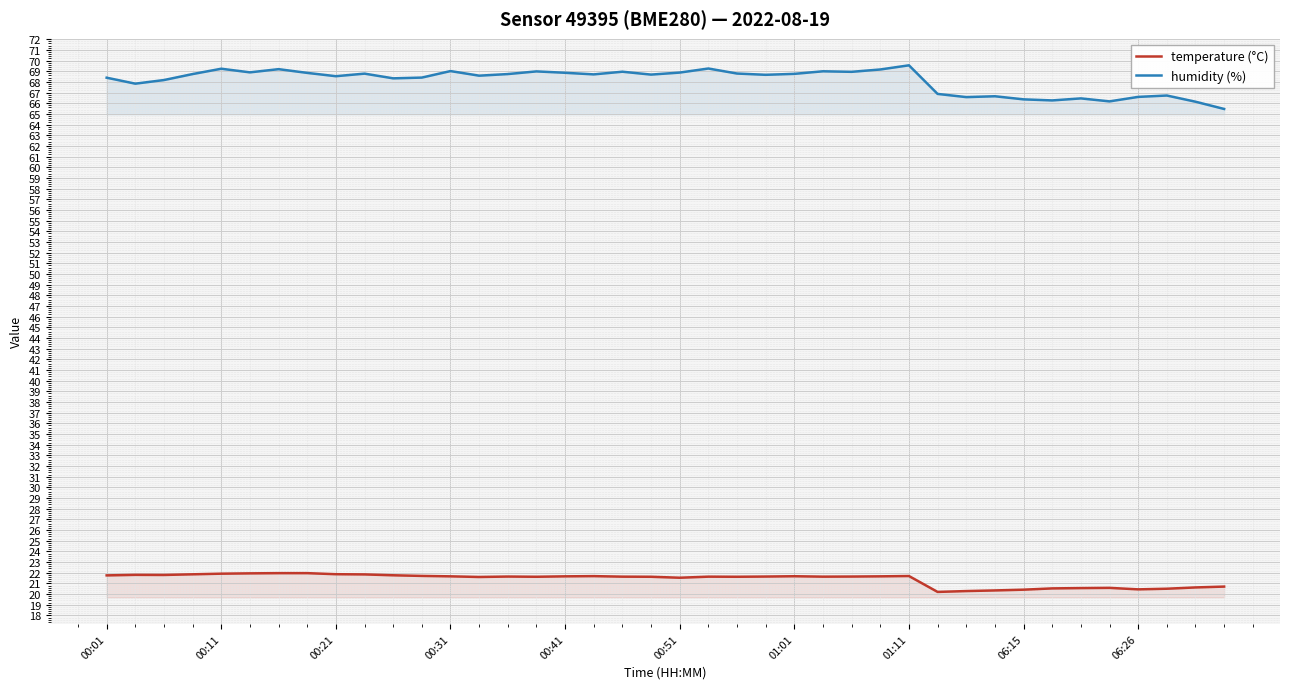

Reading left to right, list all the values displayed in this chart.

temperature (°C): 21.8	21.8	21.8	21.9	21.9	21.9	22.0	22.0	21.9	21.8	21.8	21.7	21.7	21.6	21.6	21.6	21.7	21.7	21.6	21.6	21.5	21.6	21.6	21.6	21.7	21.6	21.6	21.7	21.7	20.2	20.3	20.3	20.4	20.5	20.6	20.6	20.4	20.5	20.6	20.7
humidity (%): 68.4	67.8	68.2	68.7	69.2	68.9	69.2	68.8	68.5	68.8	68.3	68.4	69.0	68.6	68.7	69.0	68.8	68.7	69.0	68.7	68.9	69.2	68.8	68.7	68.8	69.0	68.9	69.2	69.5	66.9	66.6	66.7	66.4	66.3	66.5	66.2	66.6	66.7	66.1	65.5